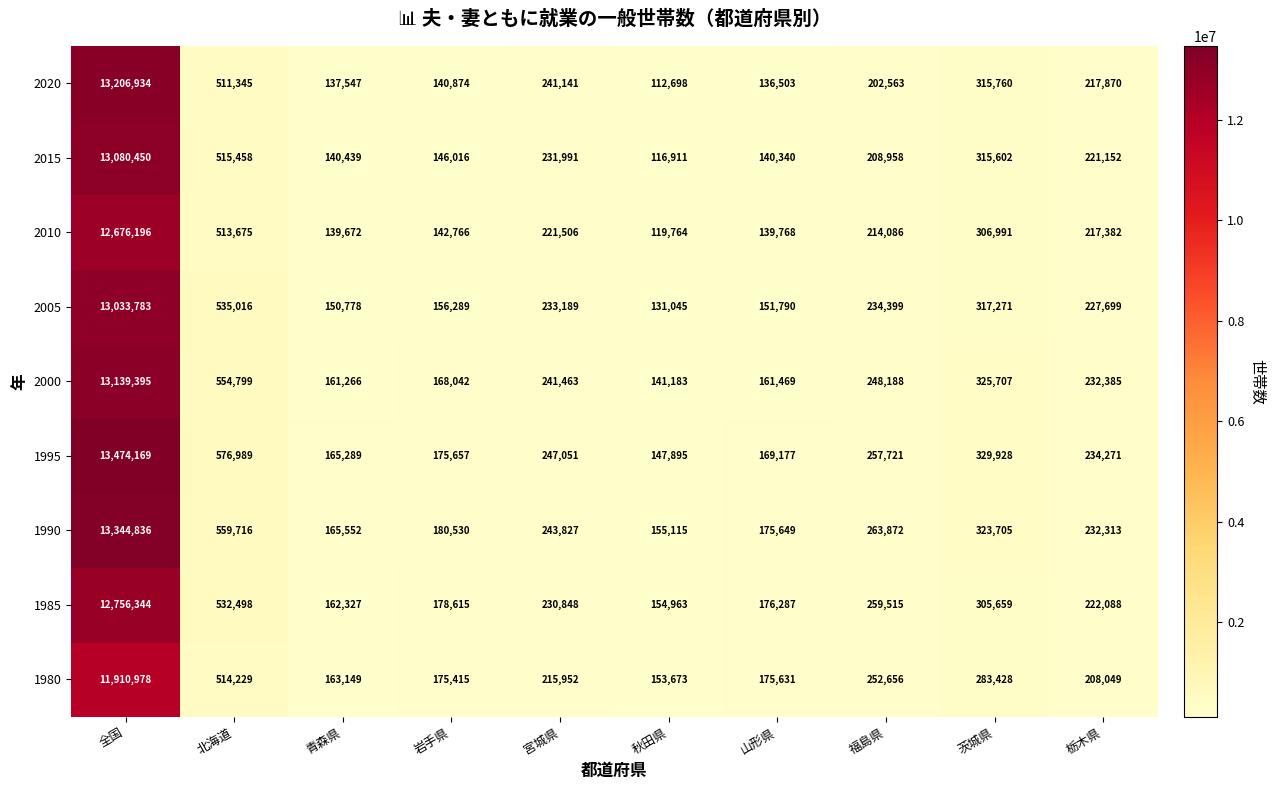

List the series in order of their peak value, lowest first.

1980, 2010, 1985, 2005, 2015, 2000, 2020, 1990, 1995